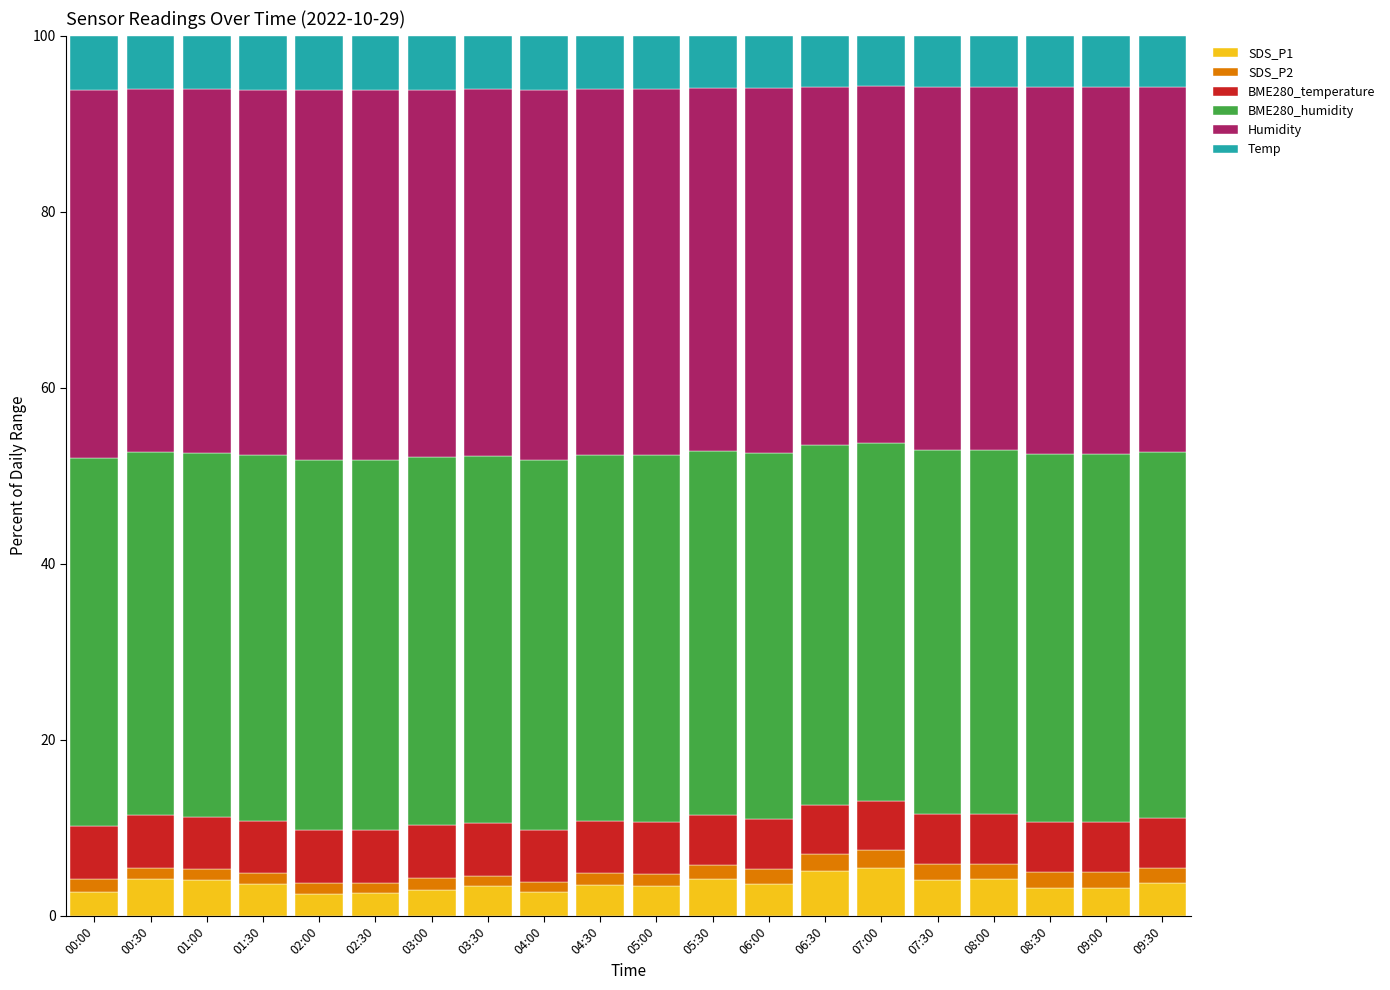

What is the lowest value of the SDS_P1 series?

2.5